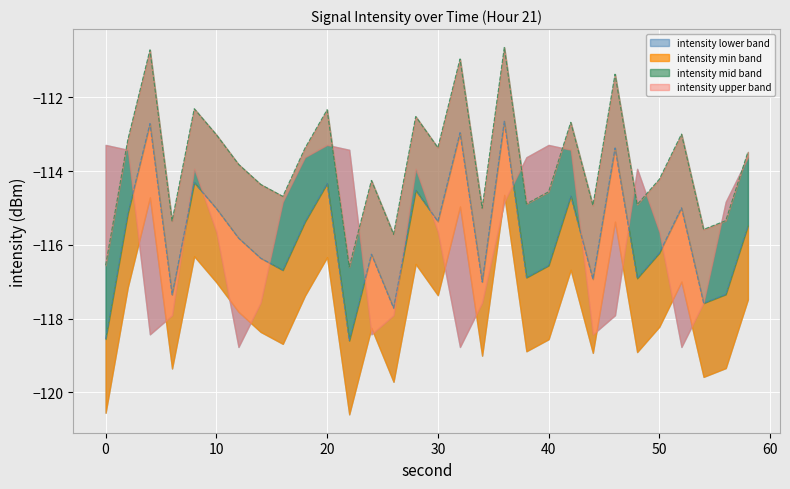

In intensity mid band, how many points are lower than both neighbors (excluding endpoints)?

10